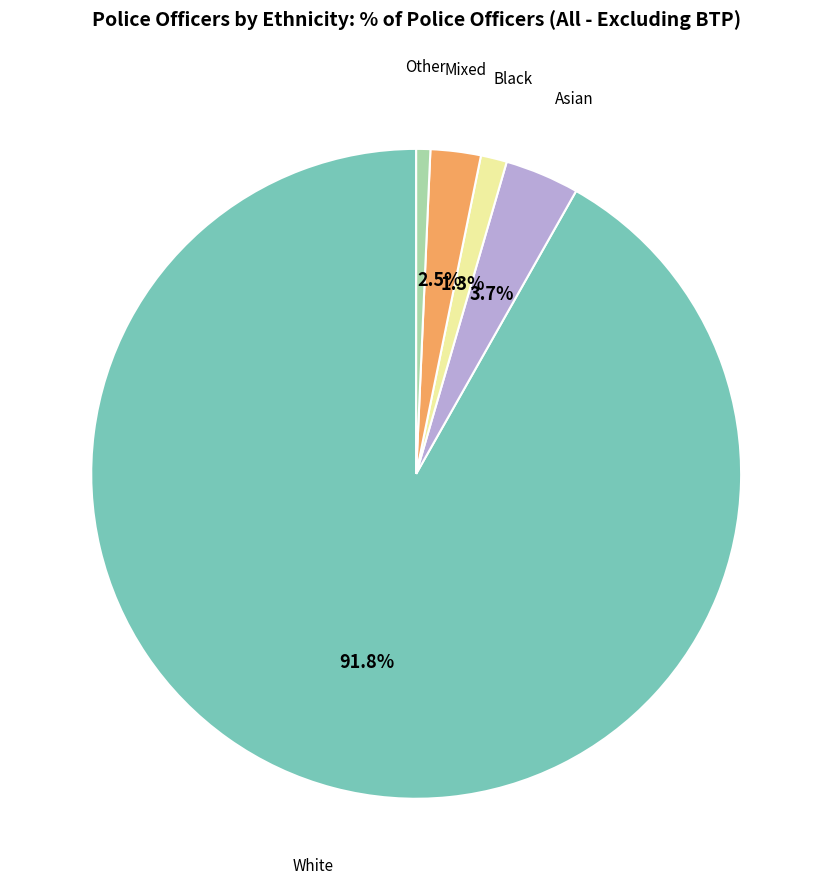

To the nearest percent, what is the average slice percentage?

20%